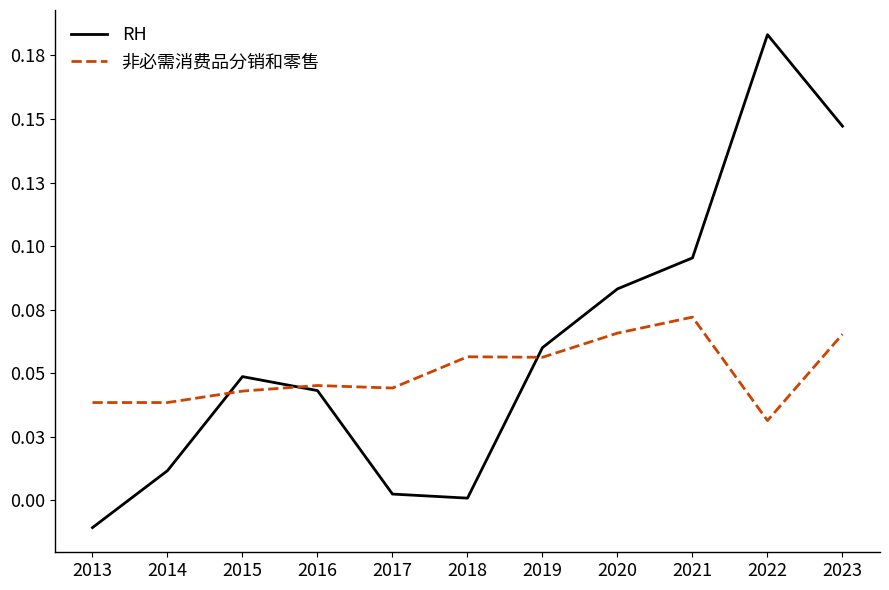

What is the value of the 非必需消费品分销和零售 point at the 9th from the left?

0.1